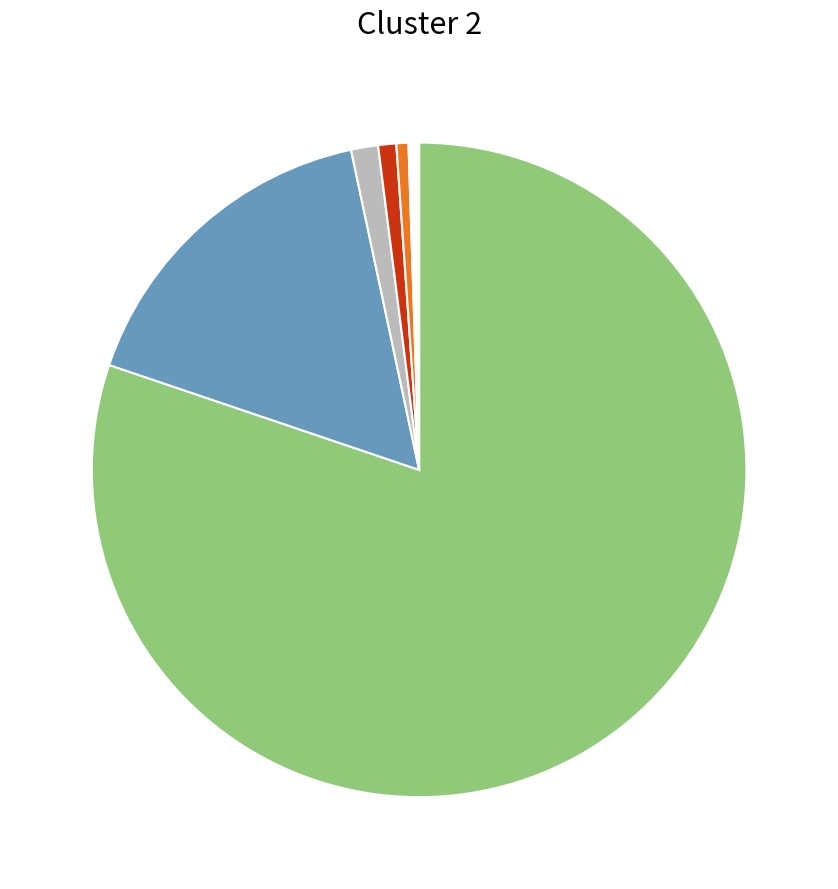

How many slices are in this pie chart?

6